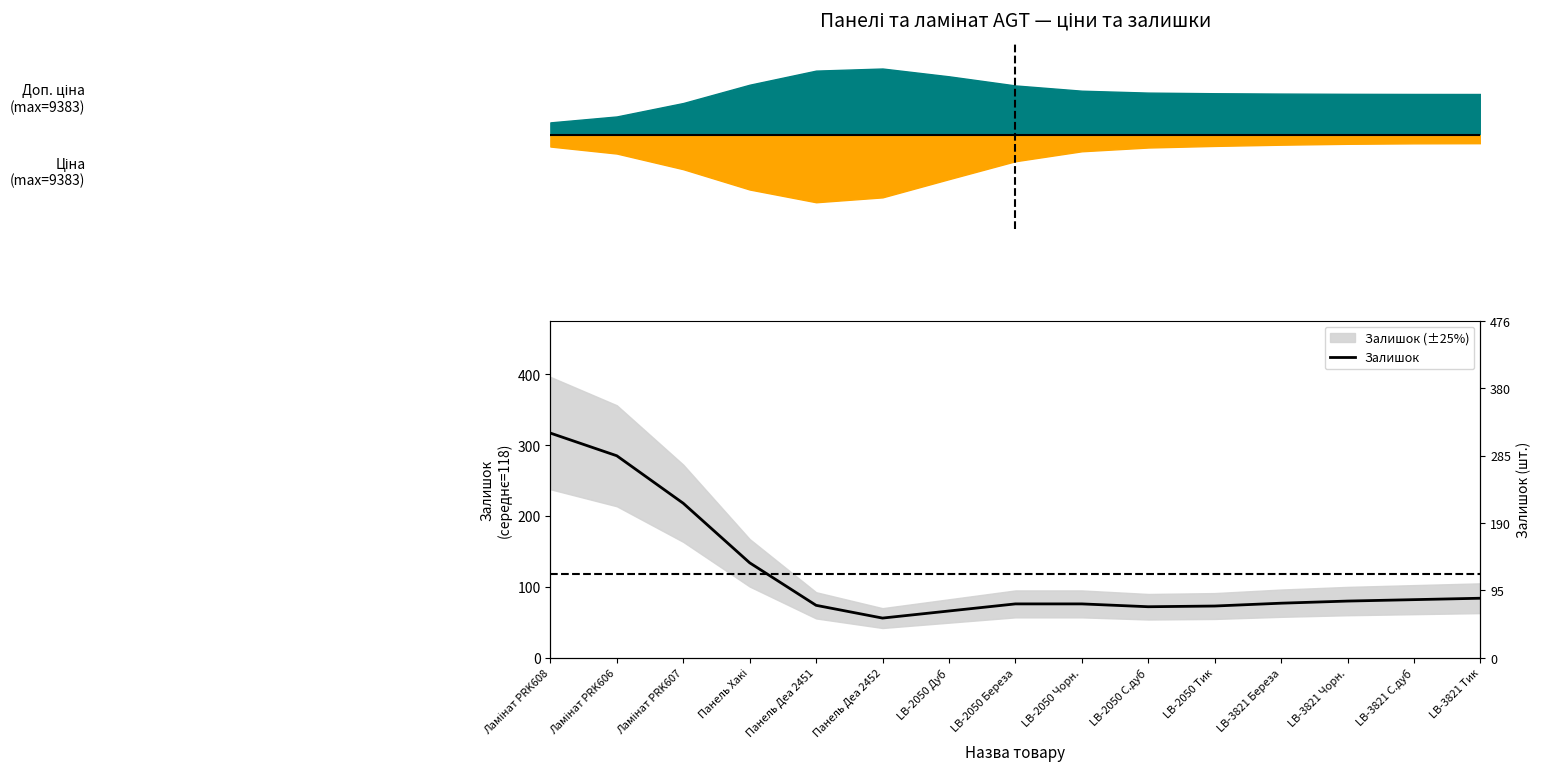

The chart shows a value of 192 at Ламінат PRK606. True or false?

False